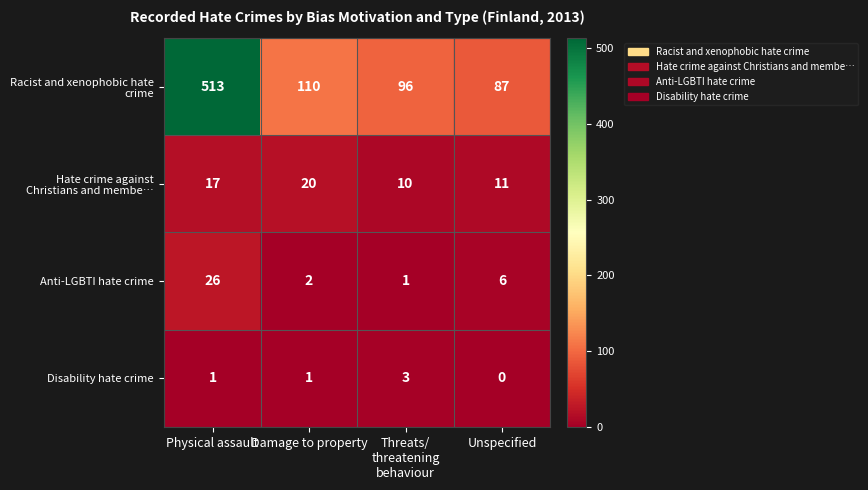

At which category does the chart reach its minimum across all series?

Unspecified